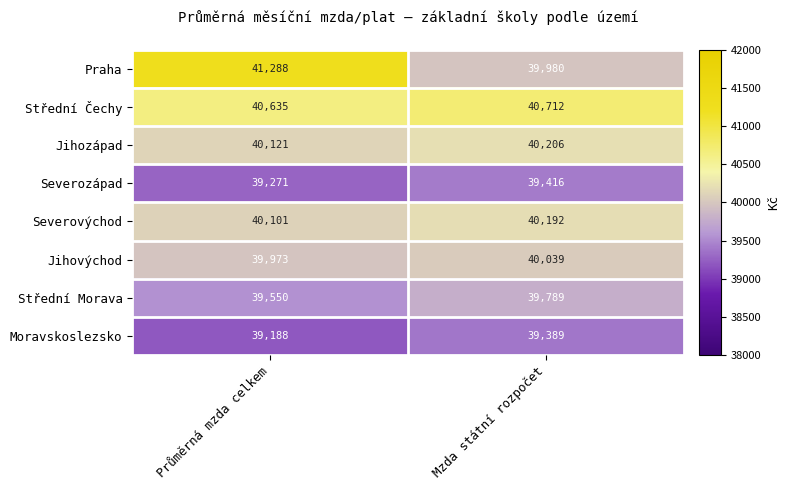

Is it true that Moravskoslezsko equals 24015 at Průměrná mzda celkem?

False